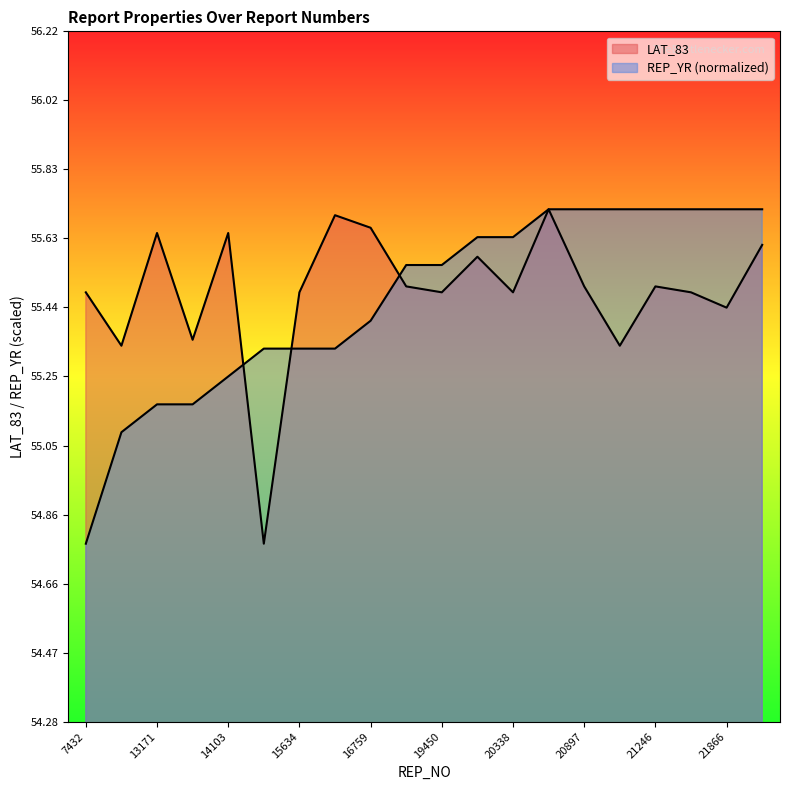

How many lines are shown in the chart?

2